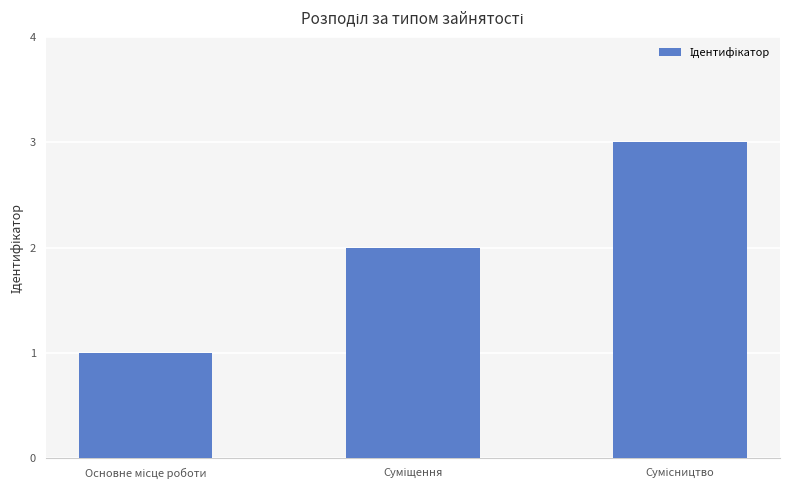

Count the number of data series in this chart.

1